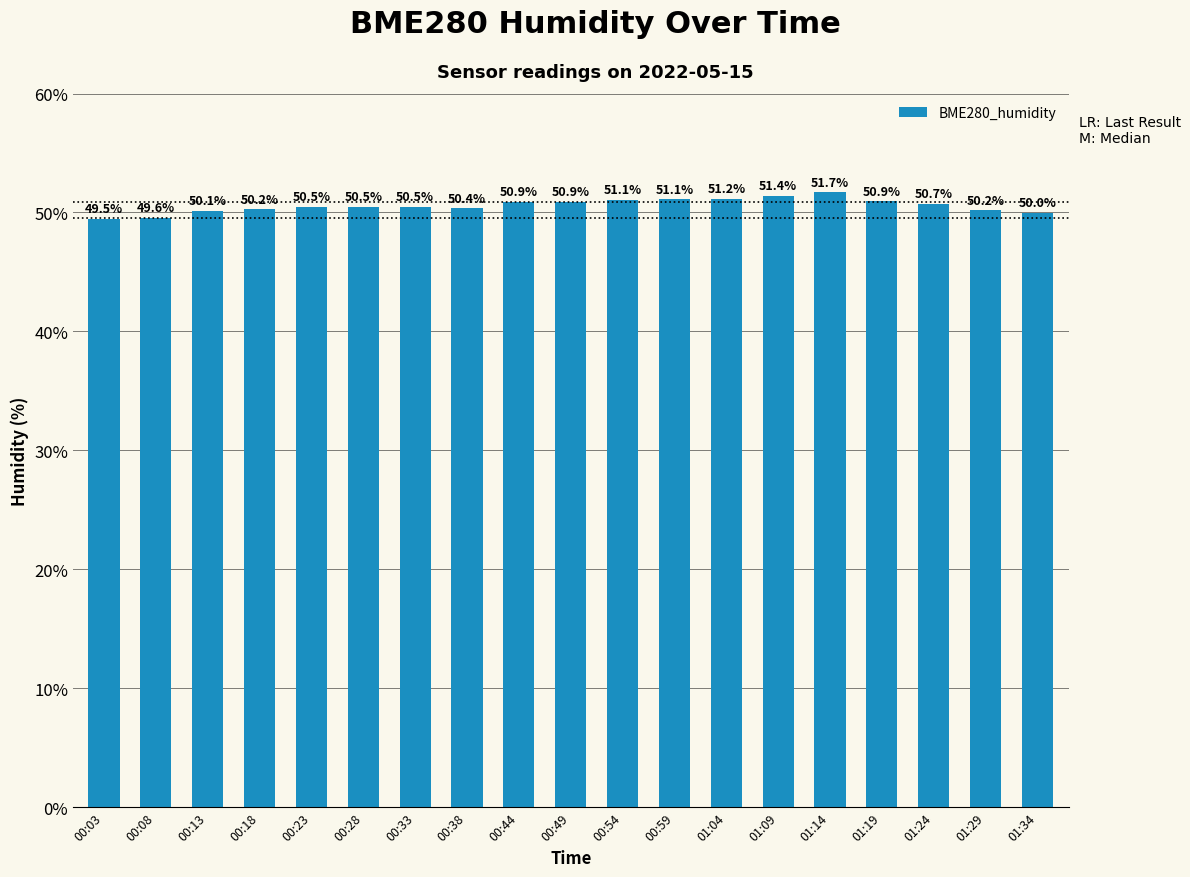

What is the label of the 9th bar from the right?

00:54